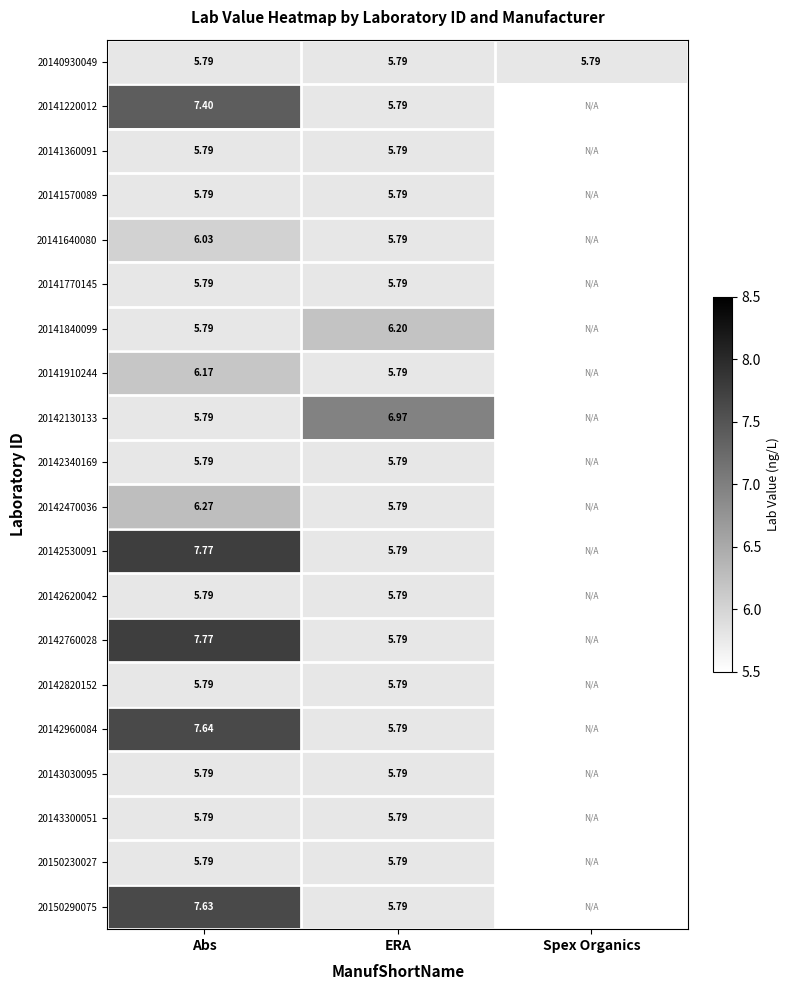

Count the number of categories in the chart.

3